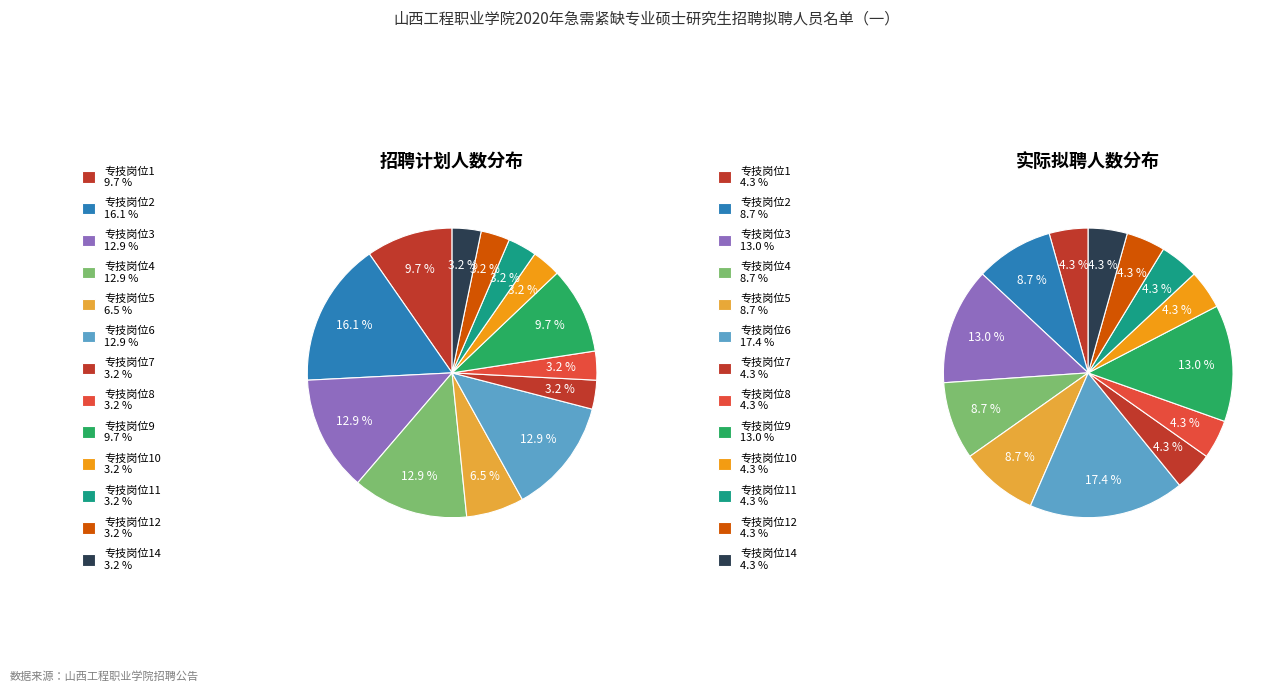

Combined, what portion of the pie is 专技岗位3 and 专技岗位10?

16.1%